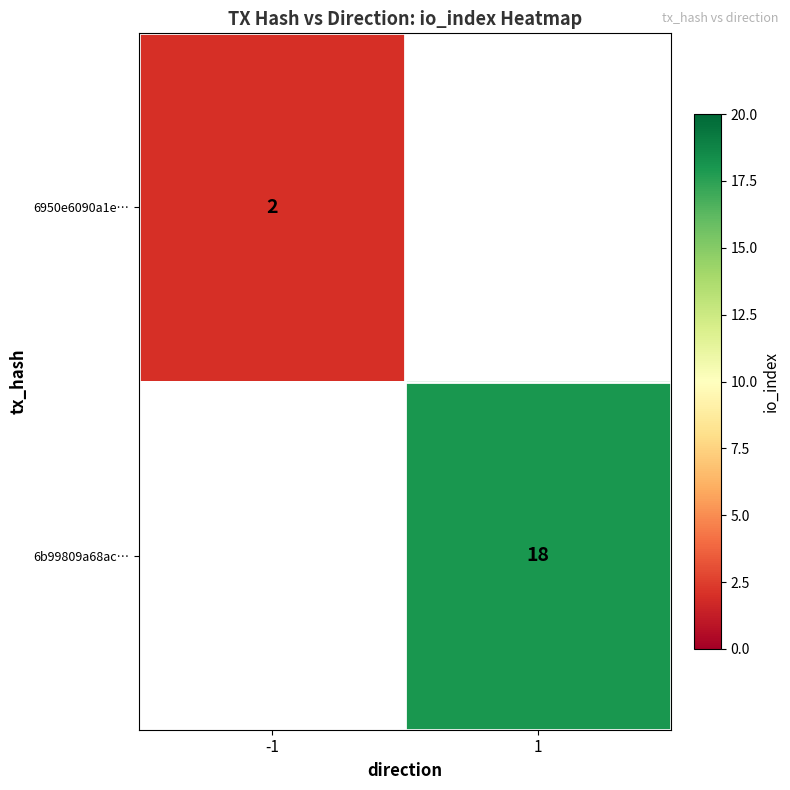

True or false: 6b99809a68ac… has a value of 25 at 1.

False